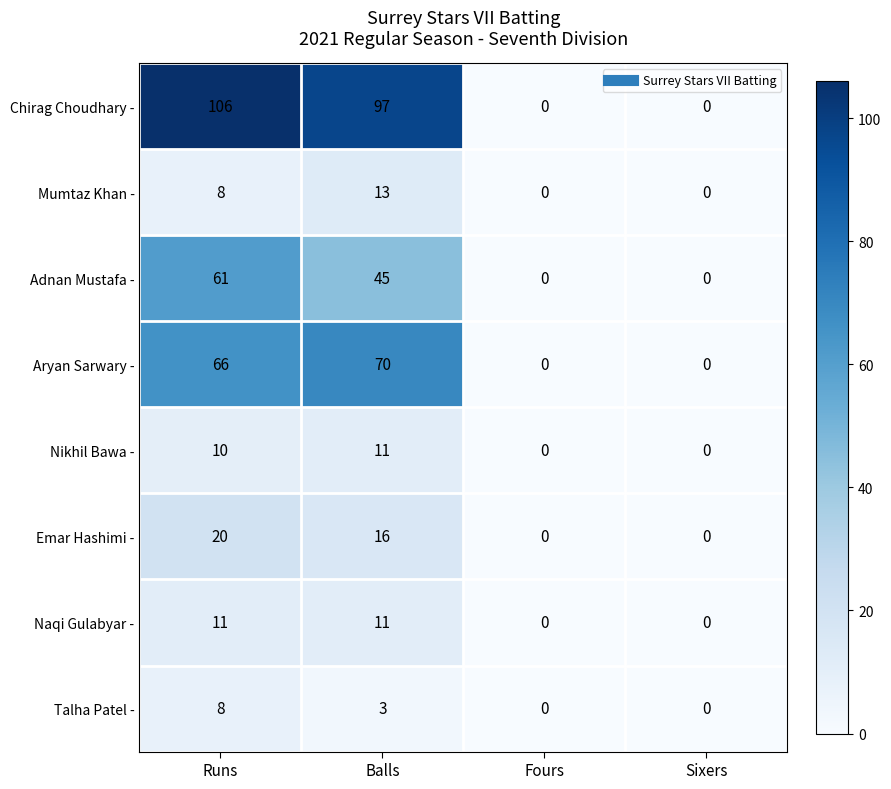

The Talha Patel - series shows 3 at Balls. True or false?

True